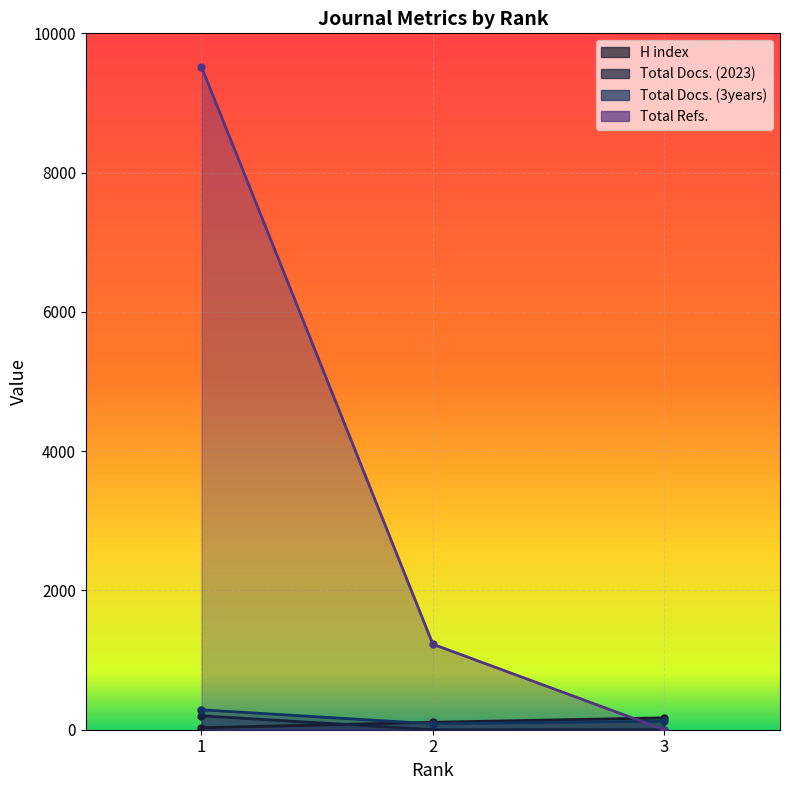

The value of Total Docs. (2023) at 3 is 137. True or false?

False